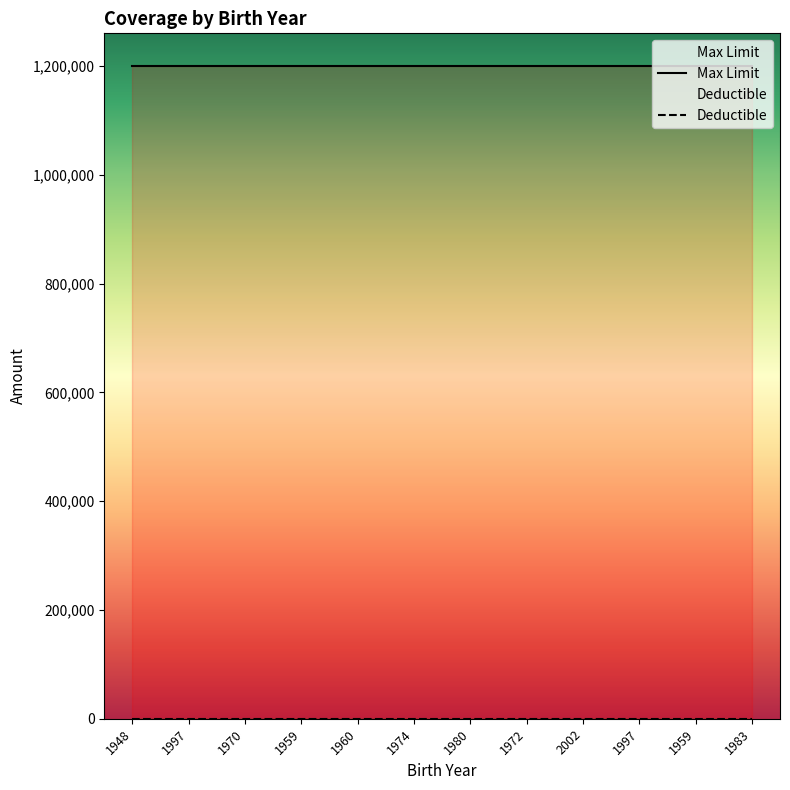

True or false: Deductible has more than 0 points higher than both neighbors.

False